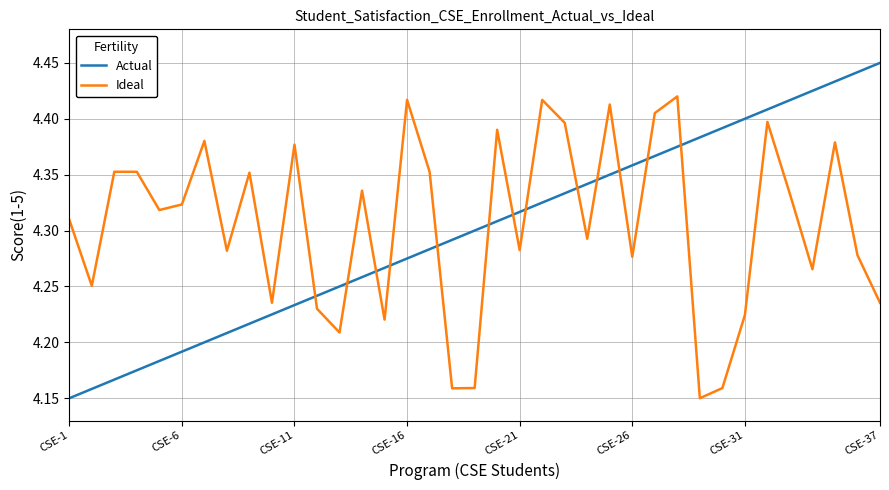

After their last crossing, which series has the higher values: Actual or Ideal?

Actual